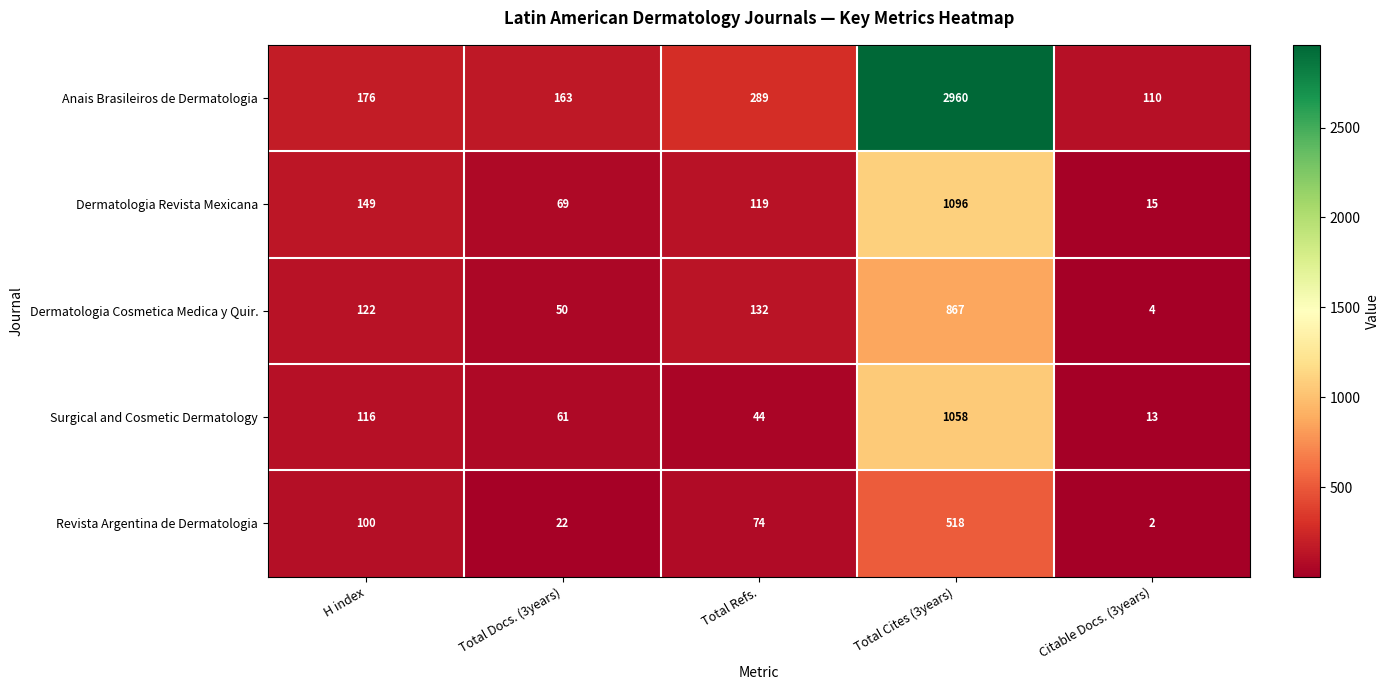

Which series has the largest range (max minus min)?

Anais Brasileiros de Dermatologia